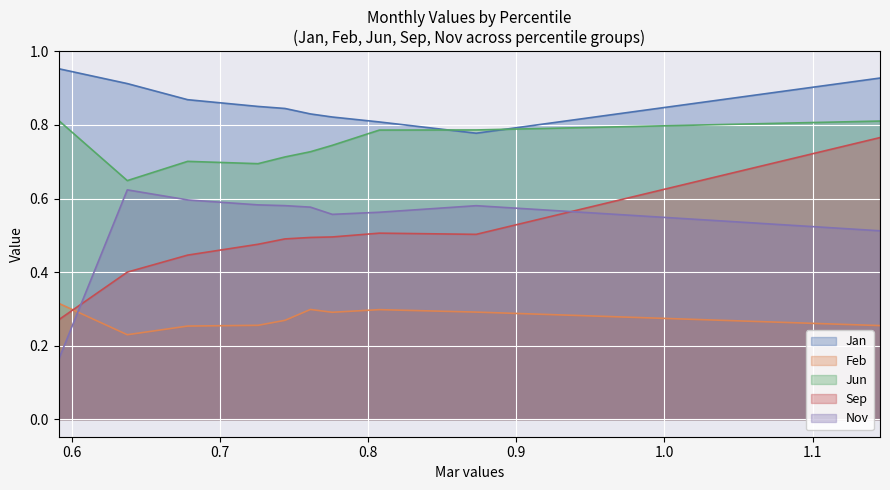

Where is Feb nearest to the value 0?

pct15